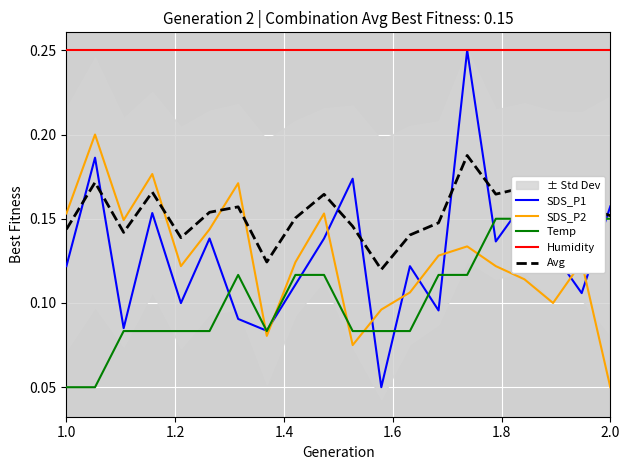

What is the difference between the maximum and second lowest values in the Avg series?

0.1